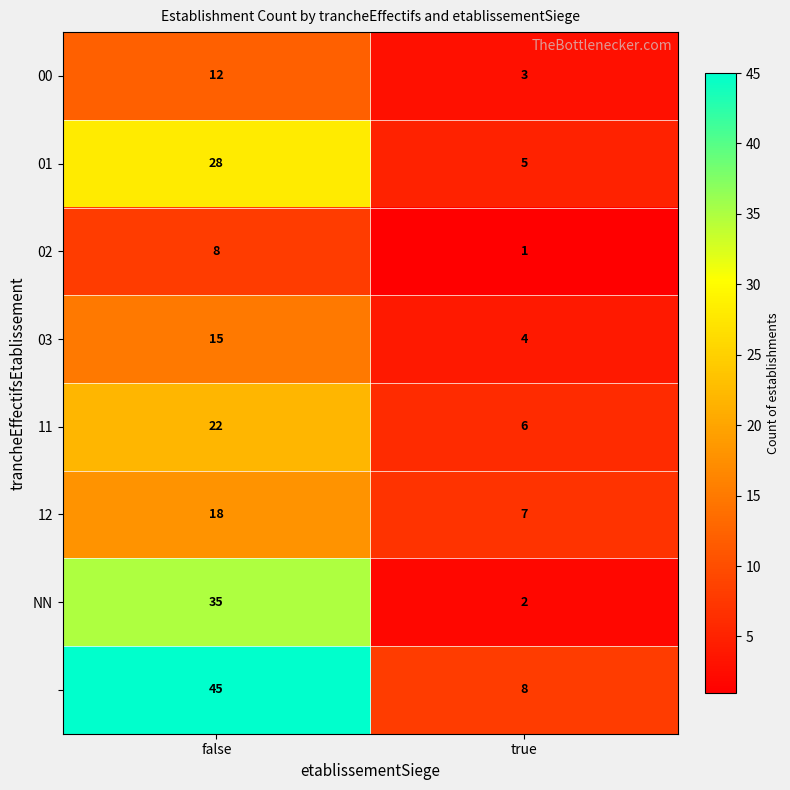

What is the maximum value shown in the chart?

45